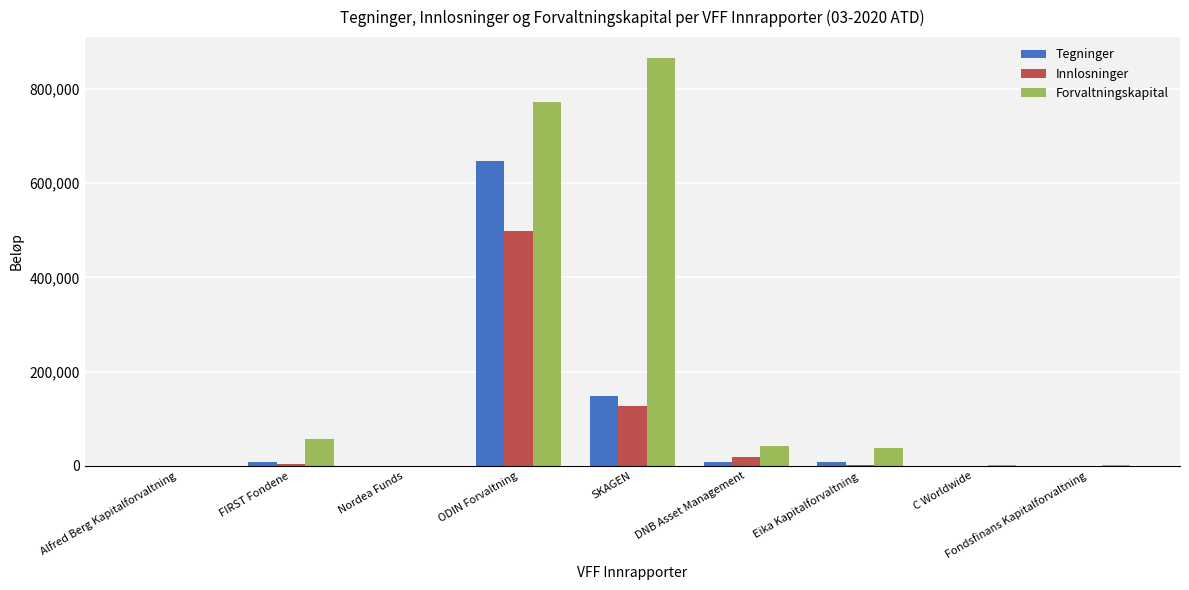

Are the bars grouped side by side (vs. stacked)?

Yes